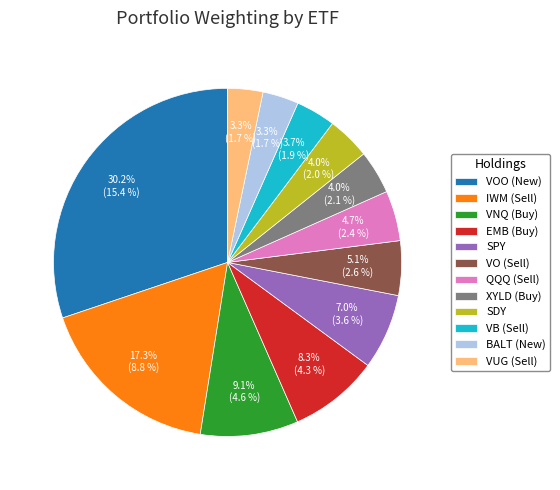

The SPY slice represents 16% of the pie. True or false?

False